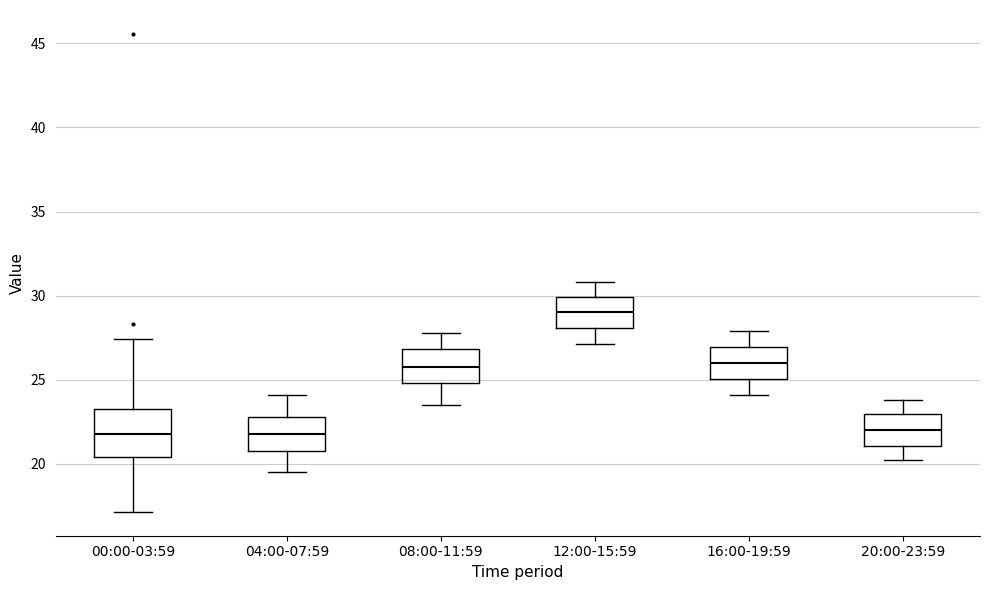

Where does the lower whisker of the box for 00:00-03:59 end on the y-axis? The values are not printed on the chart, so give them approximately, as read against the axis.

17.0